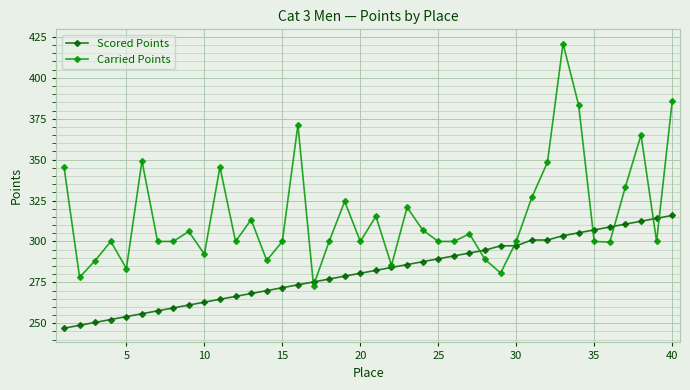

Which series has the widest spread of values?

Carried Points